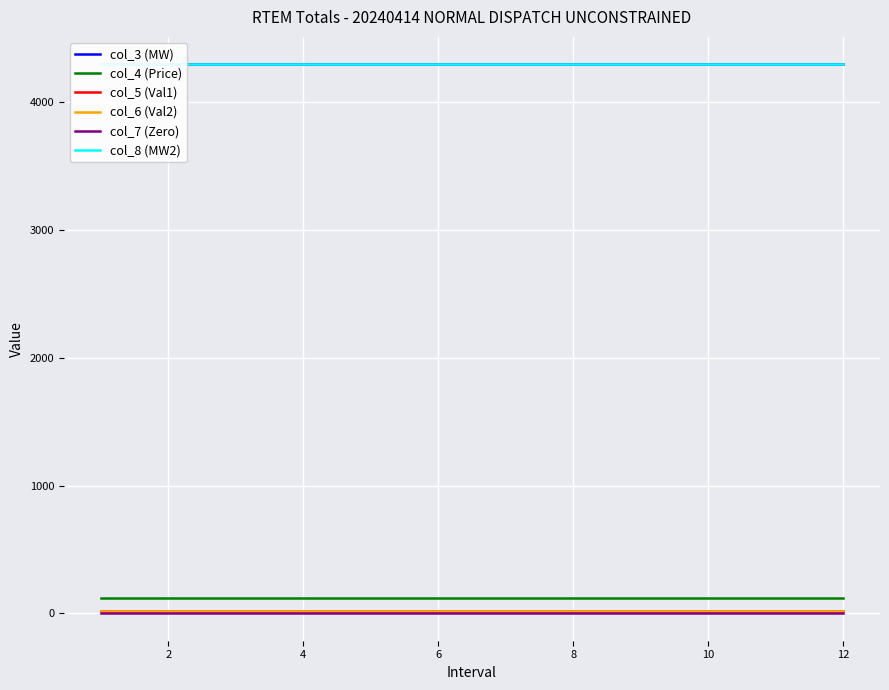

Is it true that col_5 (Val1) equals 20.0 at 10?

True